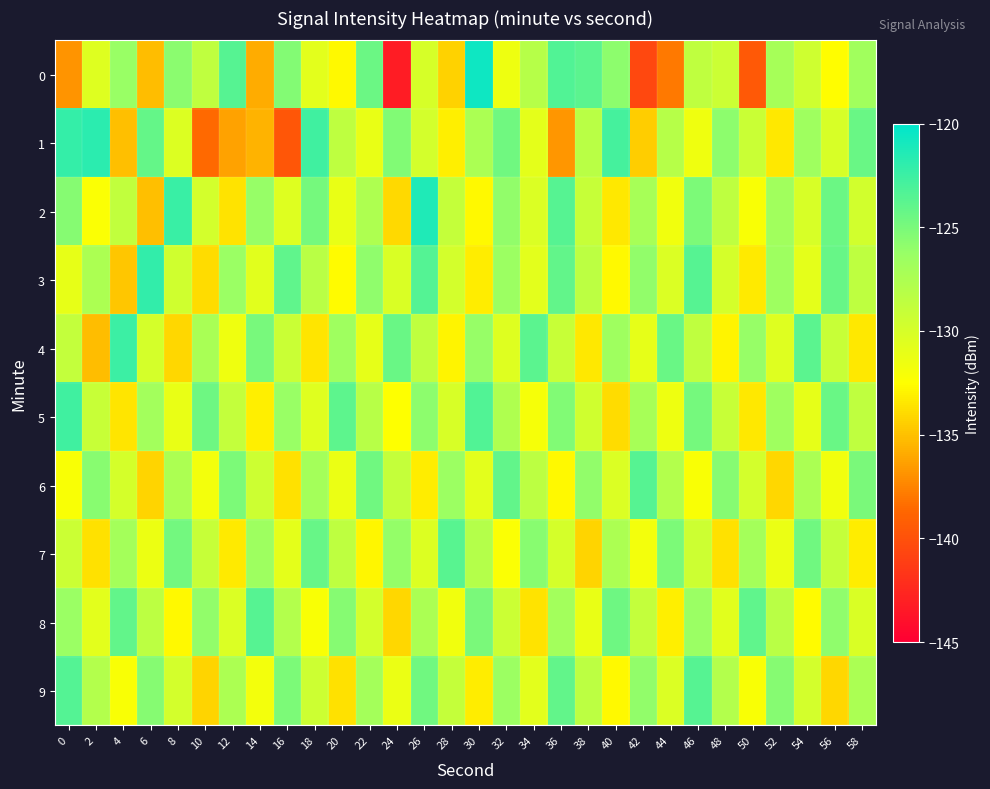

Reading left to right, transcribe all the data shown in this chart.

0: 0=-136.8	2=-130.5	4=-126.3	6=-135.2	8=-125.7	10=-128.6	12=-123.5	14=-135.8	16=-125.4	18=-130.8	20=-132.8	22=-124.5	24=-143.2	26=-130.0	28=-134.3	30=-120.7	32=-131.5	34=-128.0	36=-123.4	38=-123.8	40=-125.8	42=-140.6	44=-137.9	46=-128.6	48=-129.4	50=-139.5	52=-127.1	54=-129.6	56=-132.5	58=-126.8
1: 0=-122.2	2=-121.8	4=-135.1	6=-124.1	8=-130.4	10=-138.6	12=-136.2	14=-135.6	16=-139.7	18=-122.7	20=-128.5	22=-131.2	24=-125.3	26=-129.8	28=-133.1	30=-127.4	32=-124.6	34=-130.9	36=-136.7	38=-128.3	40=-122.9	42=-134.5	44=-128.1	46=-131.6	48=-125.8	50=-129.2	52=-133.4	54=-126.7	56=-130.1	58=-124.3
2: 0=-125.5	2=-132.3	4=-128.7	6=-135.1	8=-122.4	10=-129.8	12=-133.6	14=-126.2	16=-130.5	18=-124.8	20=-131.2	22=-127.6	24=-134.0	26=-121.3	28=-128.9	30=-132.7	32=-126.0	34=-130.3	36=-123.6	38=-129.0	40=-133.4	42=-127.2	44=-131.7	46=-125.1	48=-128.5	50=-132.2	52=-126.8	54=-130.1	56=-124.4	58=-129.7
3: 0=-131.1	2=-127.5	4=-134.8	6=-122.1	8=-129.6	10=-133.9	12=-126.4	14=-130.7	16=-124.0	18=-128.3	20=-132.6	22=-125.9	24=-130.2	26=-123.5	28=-129.8	30=-133.2	32=-126.5	34=-130.8	36=-124.1	38=-128.4	40=-132.7	42=-126.0	44=-130.3	46=-123.6	48=-129.9	50=-133.3	52=-126.6	54=-130.9	56=-124.2	58=-128.5
4: 0=-128.8	2=-135.2	4=-122.5	6=-129.9	8=-134.1	10=-127.3	12=-131.6	14=-124.9	16=-129.2	18=-133.5	20=-126.7	22=-131.0	24=-124.3	26=-128.6	28=-132.9	30=-126.2	32=-130.5	34=-123.8	36=-129.1	38=-133.4	40=-126.7	42=-131.0	44=-124.3	46=-128.6	48=-132.9	50=-126.2	52=-130.5	54=-123.8	56=-129.1	58=-133.4
5: 0=-122.7	2=-129.1	4=-133.5	6=-126.9	8=-131.2	10=-124.5	12=-128.8	14=-133.1	16=-126.3	18=-130.6	20=-123.9	22=-128.2	24=-132.5	26=-125.8	28=-130.1	30=-123.4	32=-127.7	34=-132.0	36=-125.3	38=-129.6	40=-133.9	42=-127.2	44=-131.5	46=-124.8	48=-129.1	50=-133.4	52=-126.7	54=-131.0	56=-124.3	58=-128.6
6: 0=-132.2	2=-125.6	4=-129.9	6=-134.2	8=-127.5	10=-131.8	12=-125.1	14=-129.4	16=-133.7	18=-127.0	20=-131.3	22=-124.6	24=-128.9	26=-133.2	28=-126.5	30=-130.8	32=-124.1	34=-128.4	36=-132.7	38=-126.0	40=-130.3	42=-123.6	44=-127.9	46=-132.2	48=-125.5	50=-129.8	52=-134.1	54=-127.4	56=-131.7	58=-125.0
7: 0=-129.3	2=-133.7	4=-127.0	6=-131.4	8=-124.7	10=-129.0	12=-133.3	14=-126.6	16=-130.9	18=-124.2	20=-128.5	22=-132.8	24=-126.1	26=-130.4	28=-123.7	30=-128.0	32=-132.3	34=-125.6	36=-129.9	38=-134.2	40=-127.5	42=-131.8	44=-125.1	46=-129.4	48=-133.7	50=-127.0	52=-131.3	54=-124.6	56=-128.9	58=-133.2
8: 0=-126.4	2=-130.8	4=-124.1	6=-128.4	8=-132.7	10=-126.0	12=-130.3	14=-123.6	16=-127.9	18=-132.2	20=-125.5	22=-129.8	24=-134.1	26=-127.4	28=-131.7	30=-125.0	32=-129.3	34=-133.6	36=-126.9	38=-131.2	40=-124.5	42=-128.8	44=-133.1	46=-126.4	48=-130.7	50=-124.0	52=-128.3	54=-132.6	56=-125.9	58=-130.2
9: 0=-123.5	2=-127.9	4=-132.2	6=-125.5	8=-129.8	10=-134.2	12=-127.5	14=-131.8	16=-125.1	18=-129.4	20=-133.7	22=-127.0	24=-131.3	26=-124.6	28=-128.9	30=-133.2	32=-126.5	34=-130.8	36=-124.1	38=-128.4	40=-132.7	42=-126.0	44=-130.3	46=-123.6	48=-127.9	50=-132.2	52=-125.5	54=-129.8	56=-134.1	58=-127.4